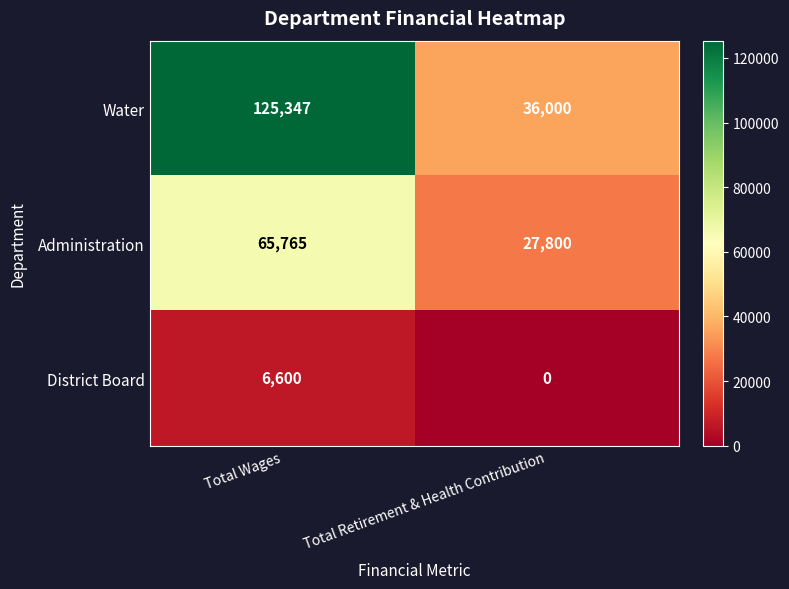

What value does the District Board series have at Total Wages, to the nearest 50?

6600